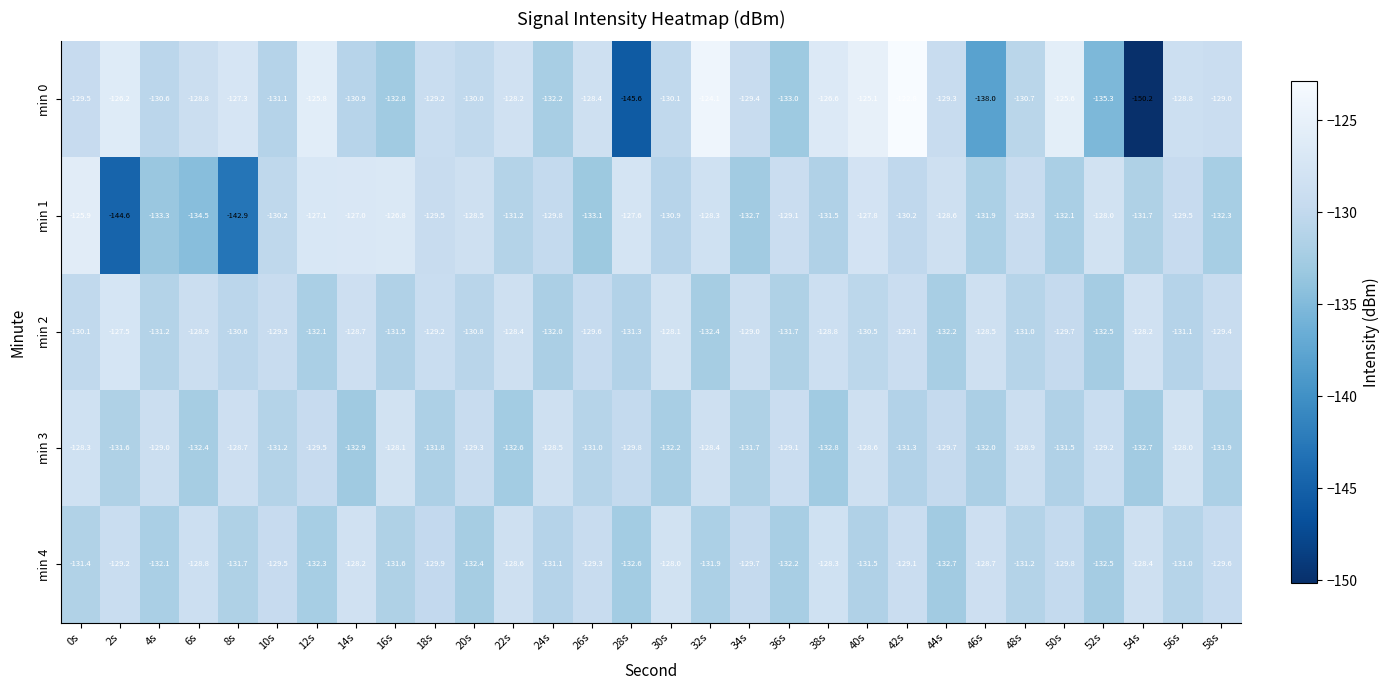

Is it true that min 1 equals -128.3 at 32s?

True